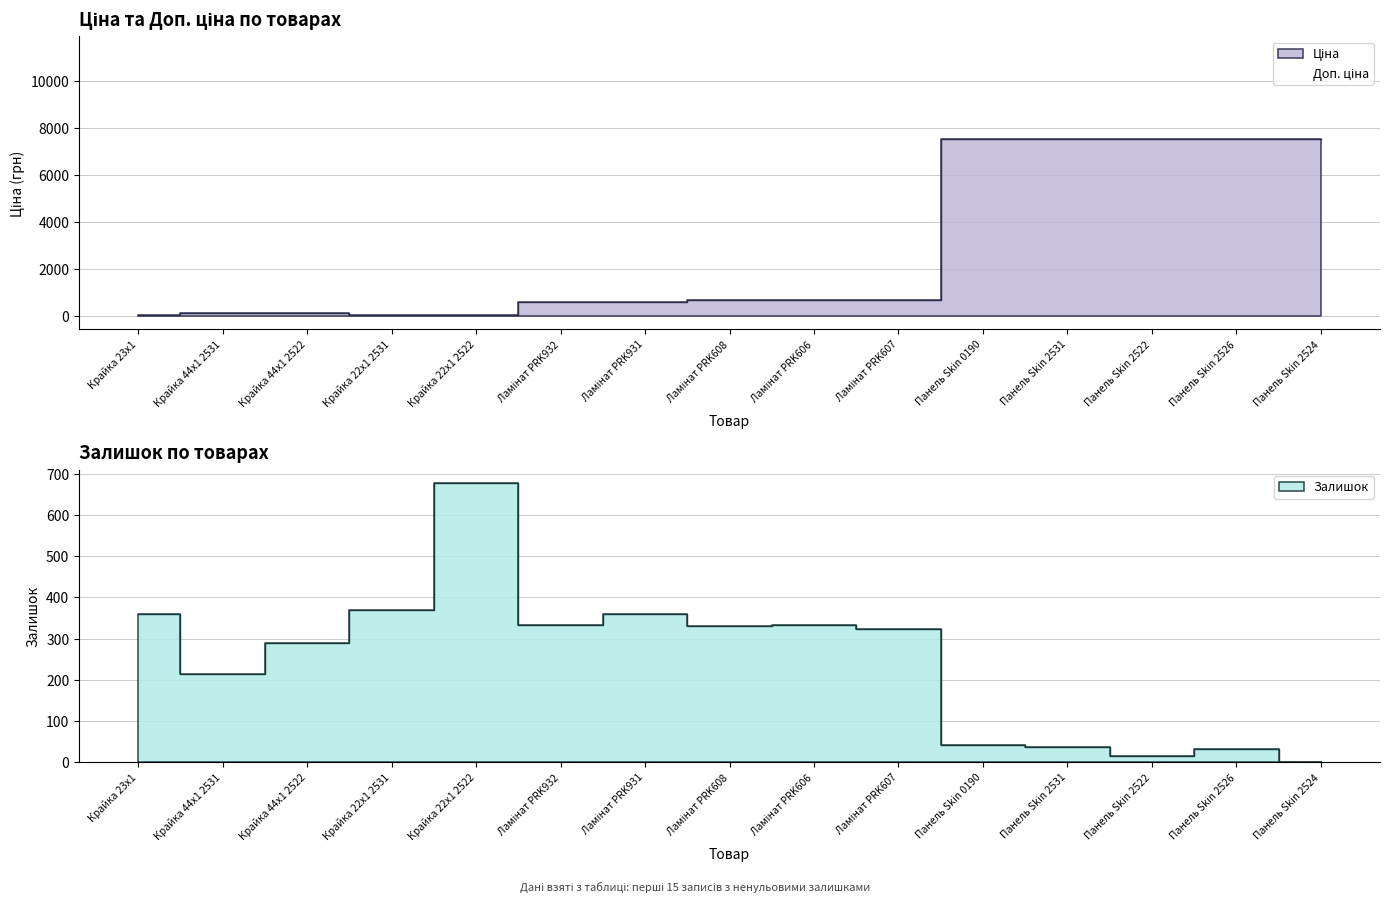

Is it true that Залишок equals 43.0 at Панель Skin 0190?

True